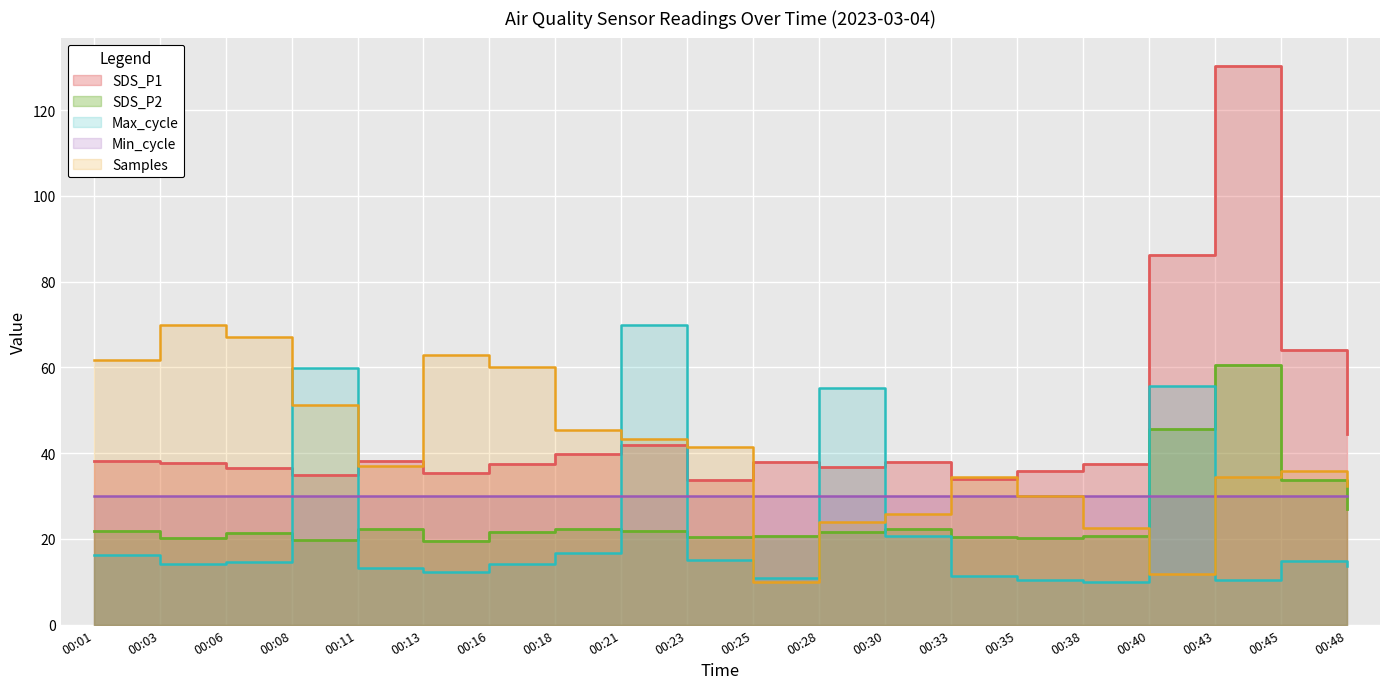

Read the Max_cycle value at 00:33.

11.4